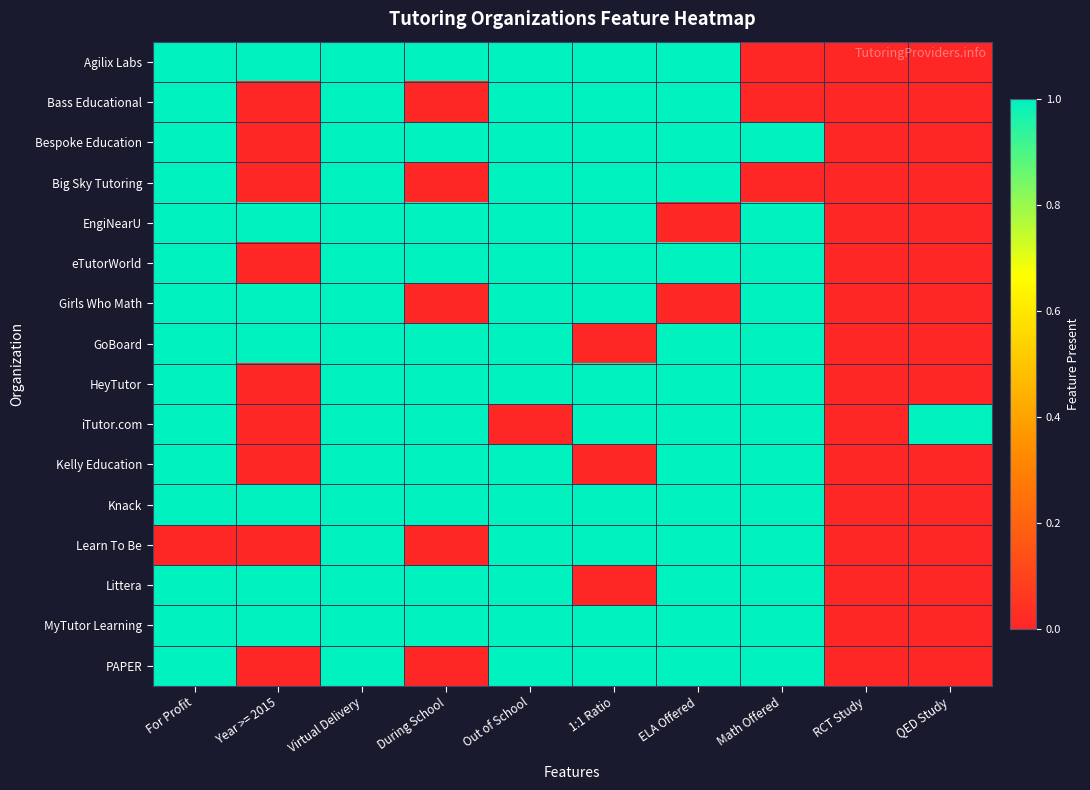

Between 1:1 Ratio and Virtual Delivery, which is larger?

1:1 Ratio